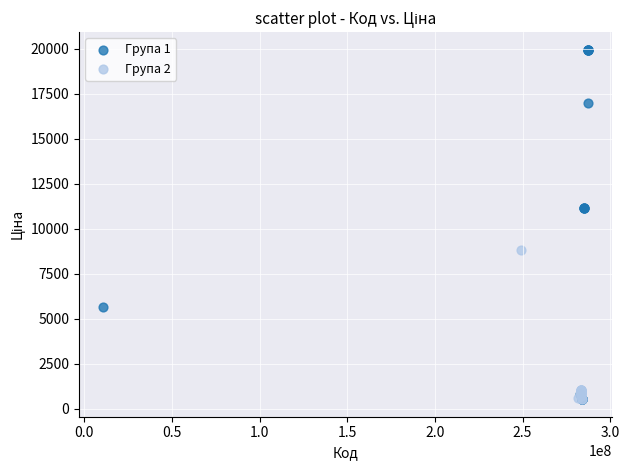

Which series contains the highest Y value?

Група 1